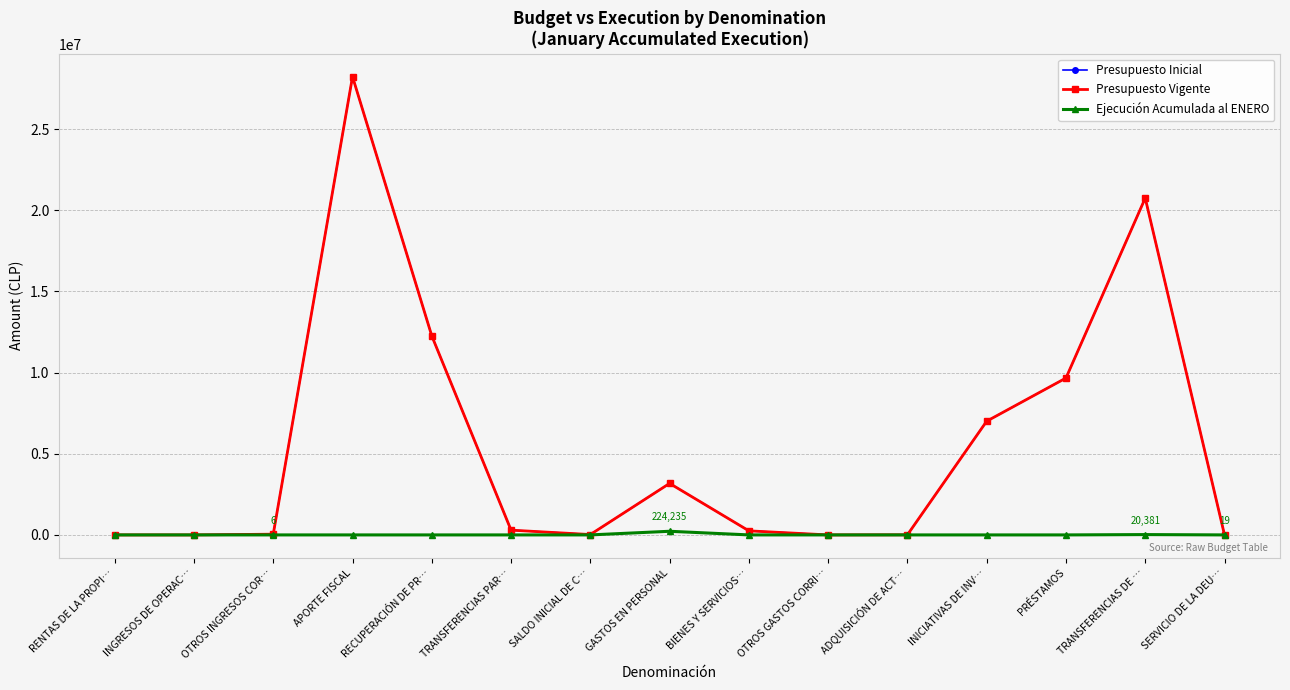

What position from the right is OTROS INGRESOS COR…?

13